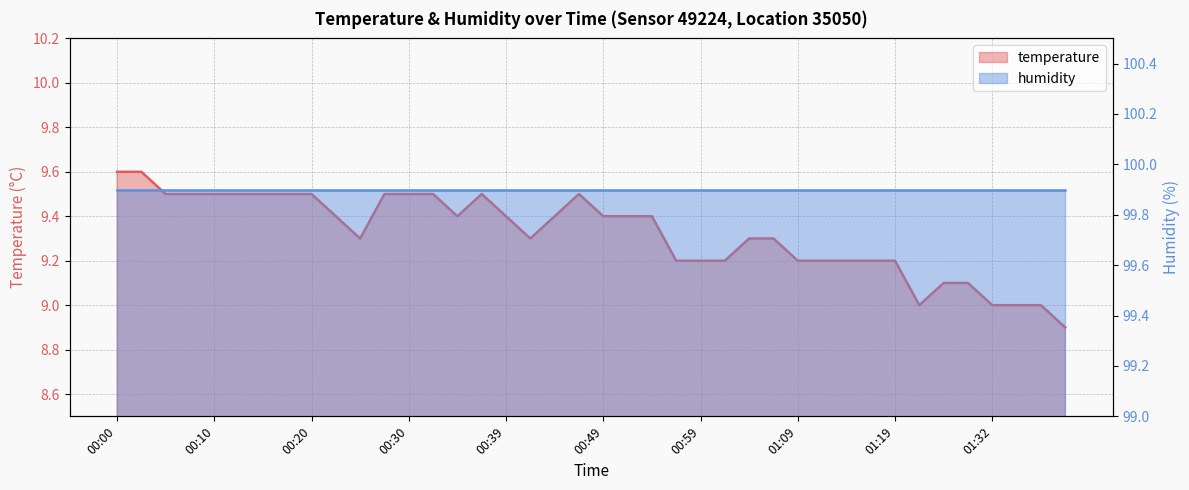

Does the chart have visible grid lines?

Yes